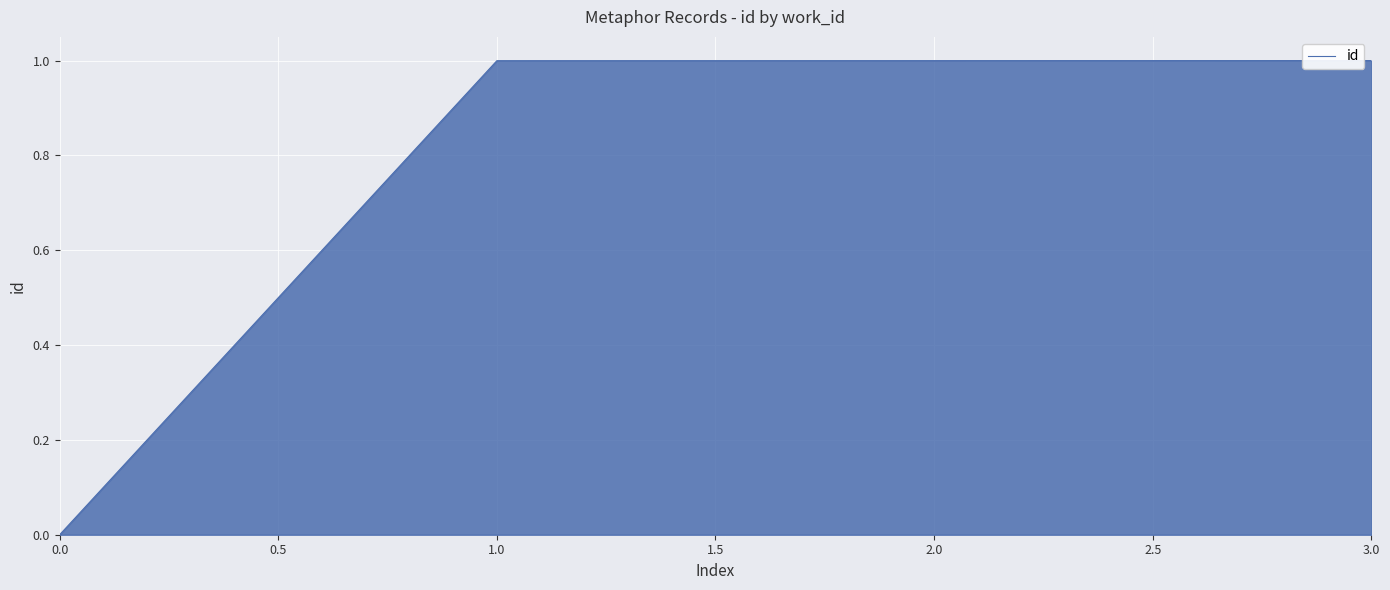

True or false: the data shows 1.4 at 3.0.

False